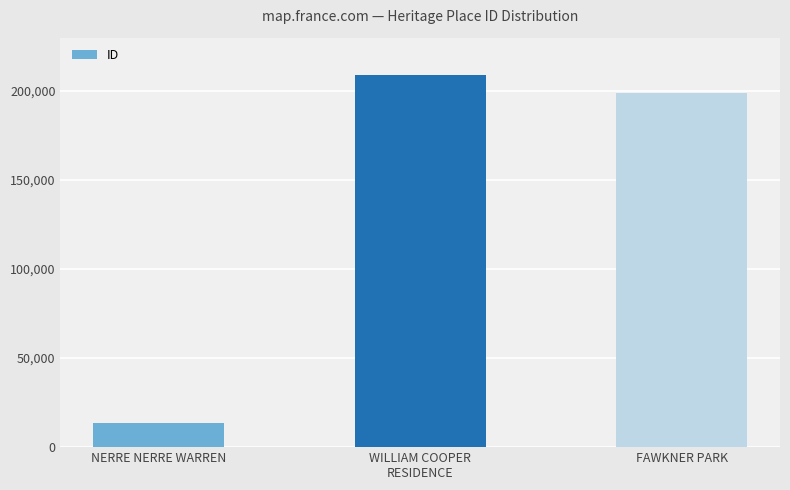

Reading left to right, what are all the values shown in this chart?

13456	208949	198656